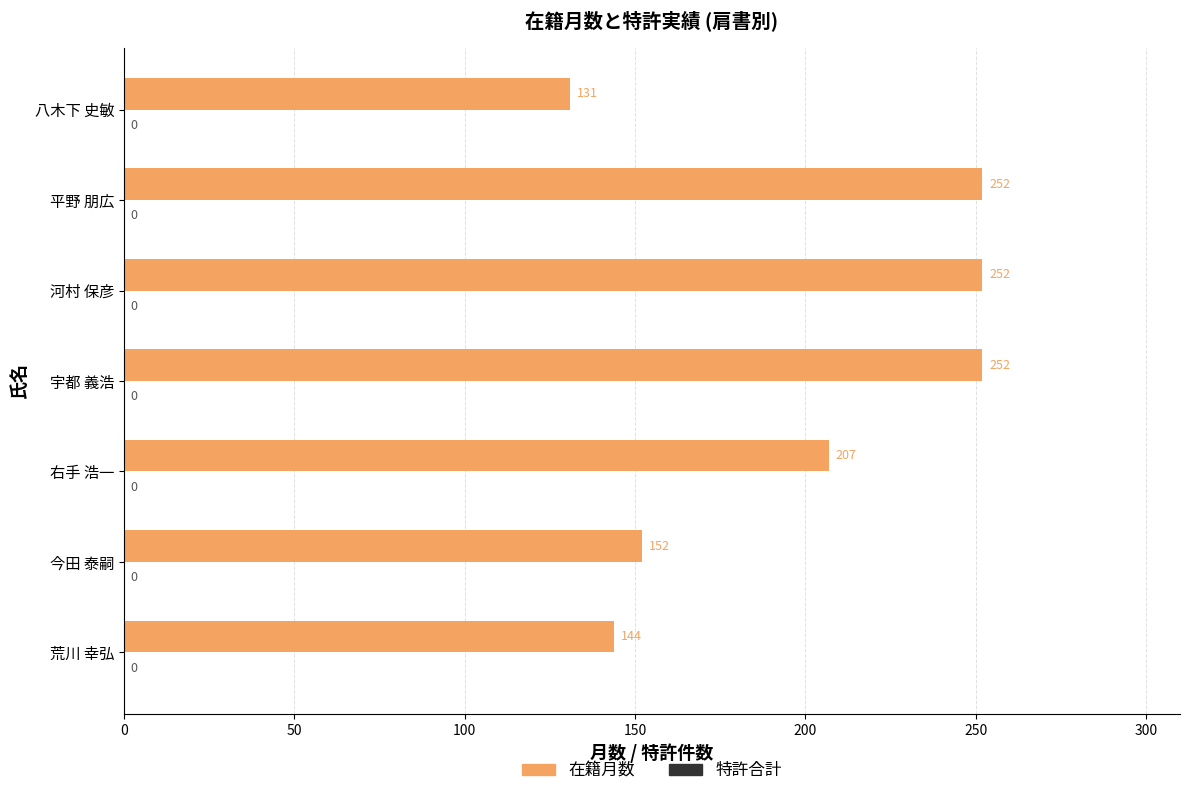

Is it true that the value at 河村 保彦 is 252?

True